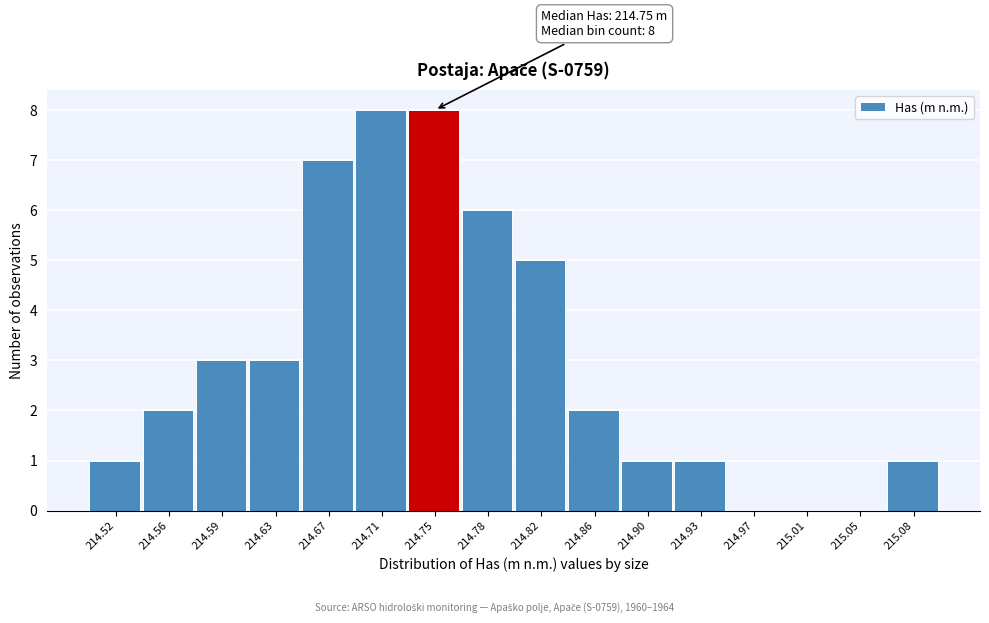

Reading right to left, extract all data points from this chart.

215.08=1	215.05=0	215.01=0	214.97=0	214.93=1	214.90=1	214.86=2	214.82=5	214.78=6	214.75=8	214.71=8	214.67=7	214.63=3	214.59=3	214.56=2	214.52=1